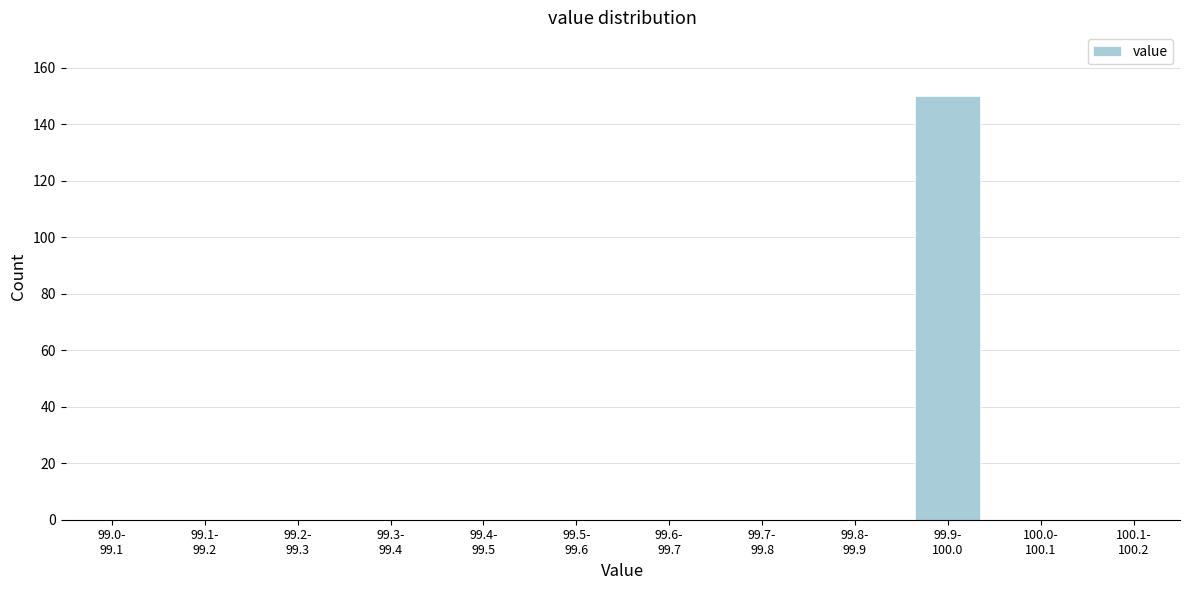

What is the greatest value displayed?

150